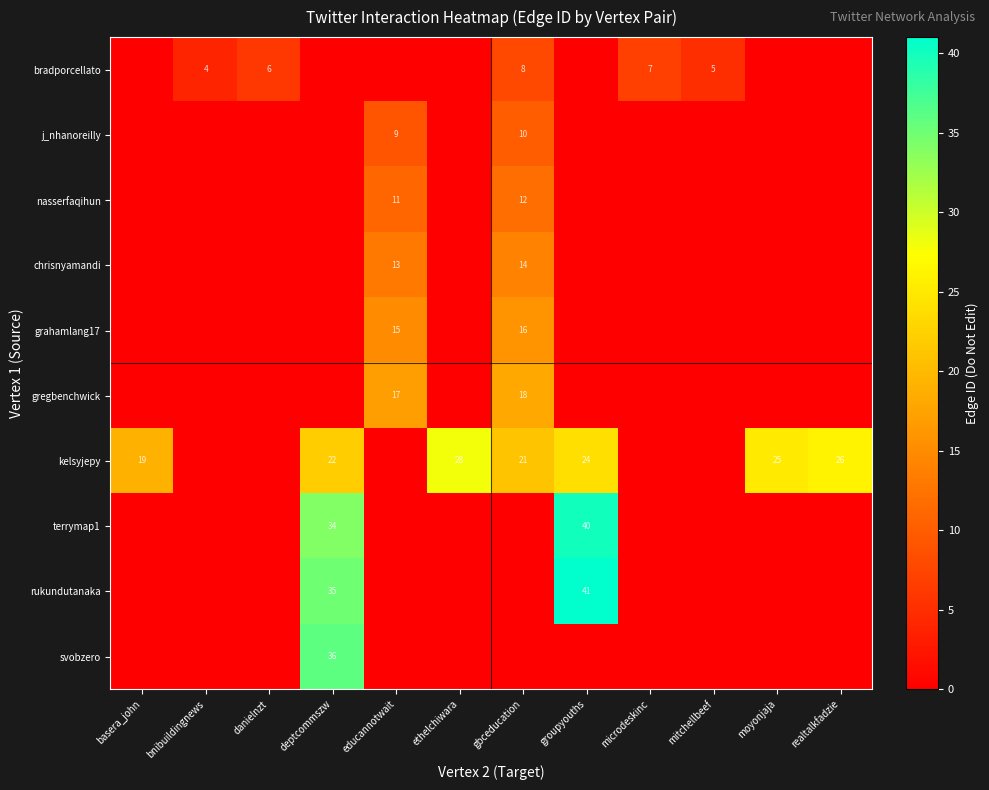

List the labels in order of row_4 value, smallest first.

basera_john, bnibuildingnews, danielnzt, deptcommszw, ethelchiwara, groupyouths, microdeskinc, mitchellbeef, moyonjaja, realtalkfadzie, educannotwait, gbceducation